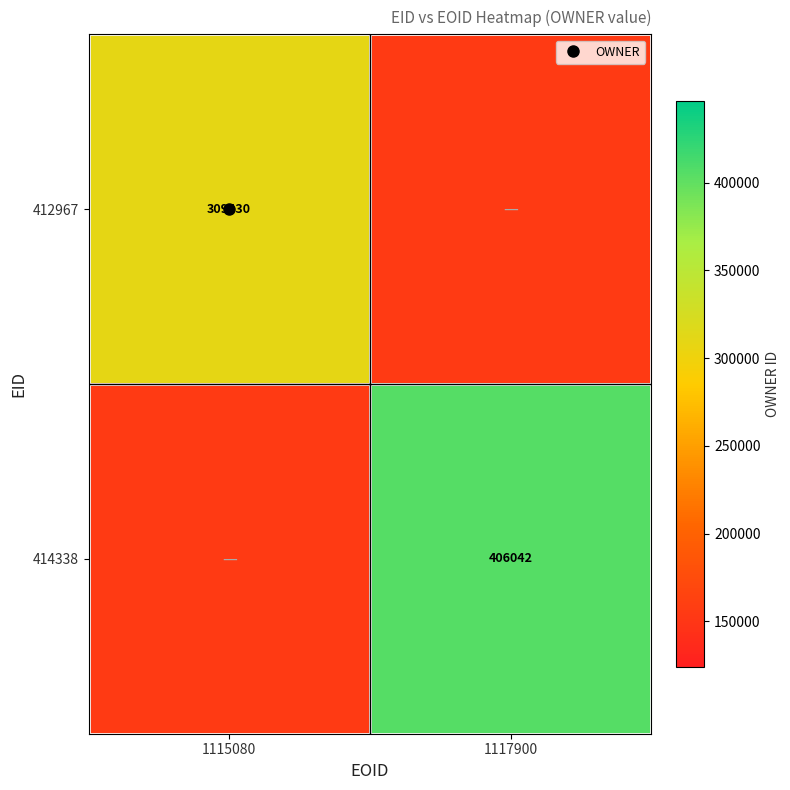

What is the total value across all series at 1117900?

560757